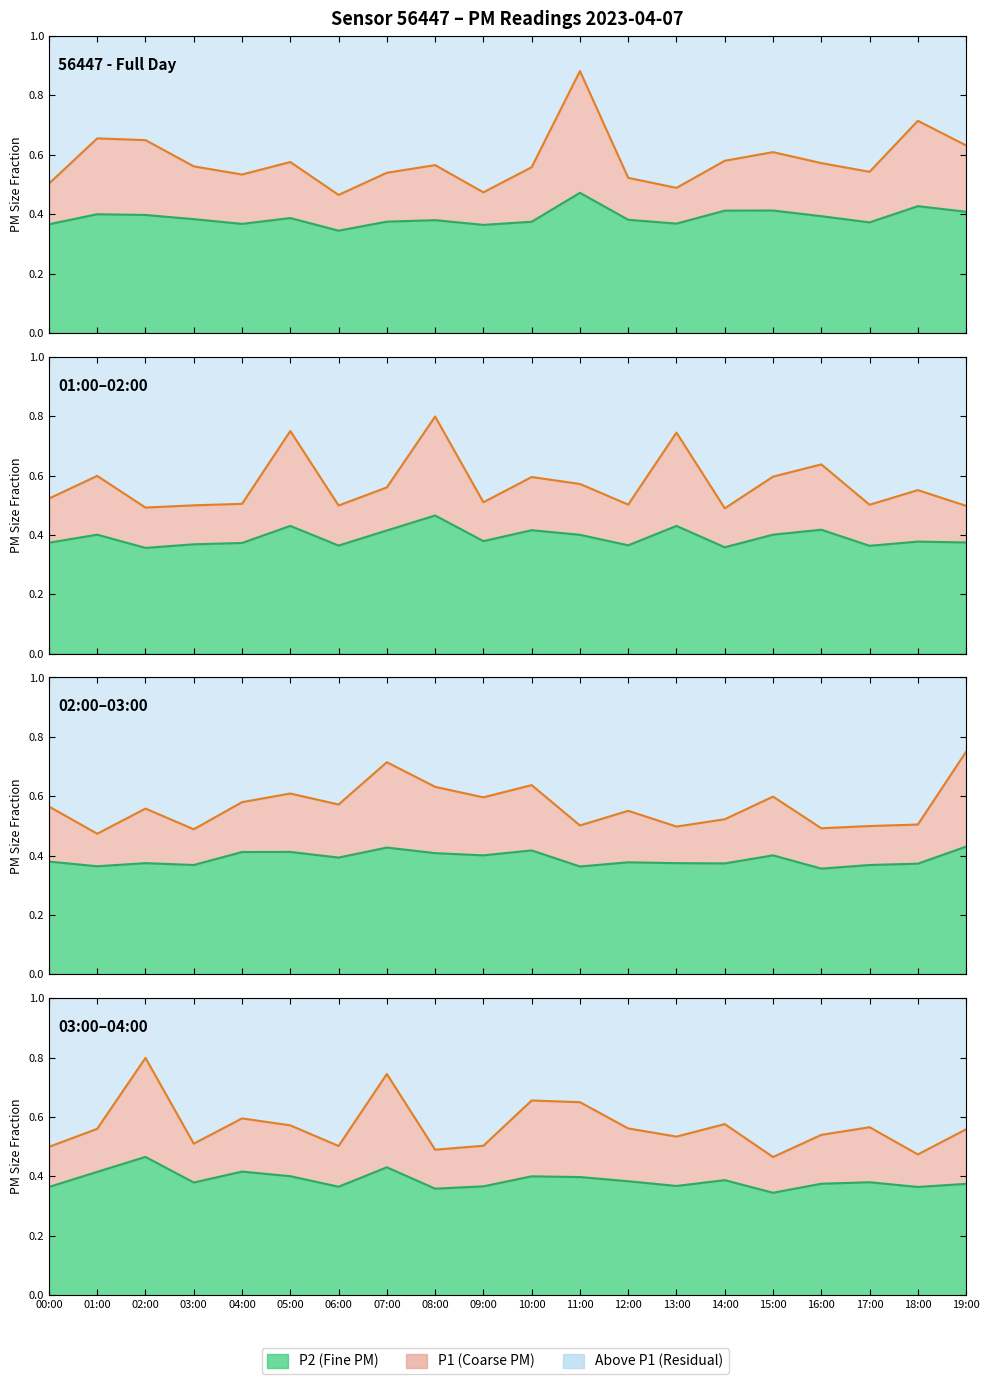

Is the value of P2 line at 19:00 greater than the value of P1 line at 18:00?

No